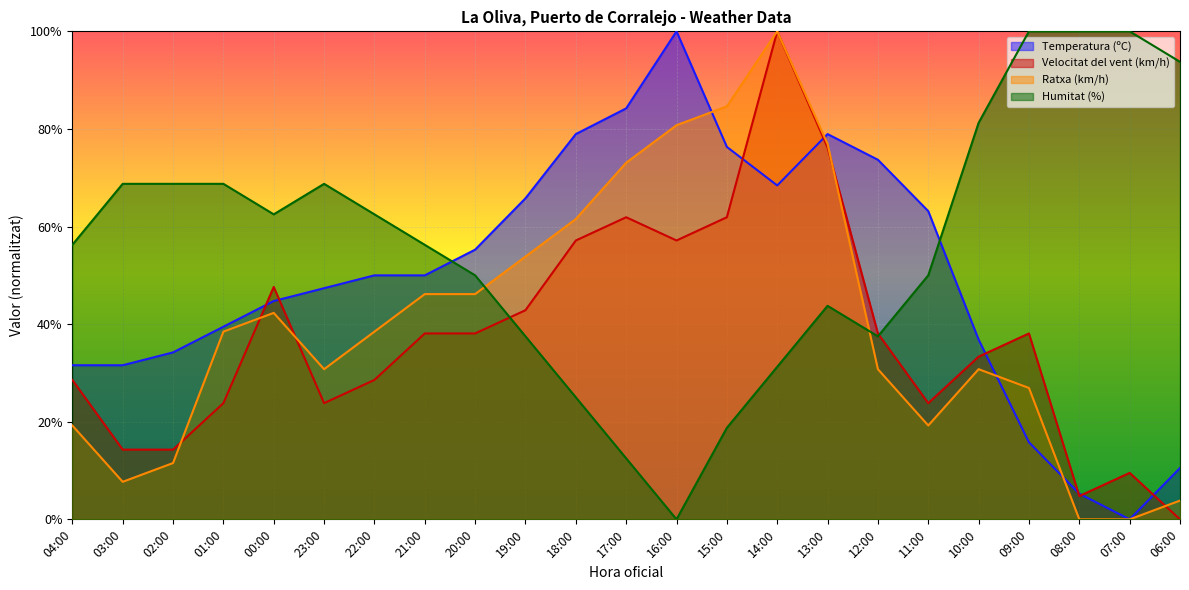

Is it true that Ratxa (km/h) equals 127.2 at 17:00?

False